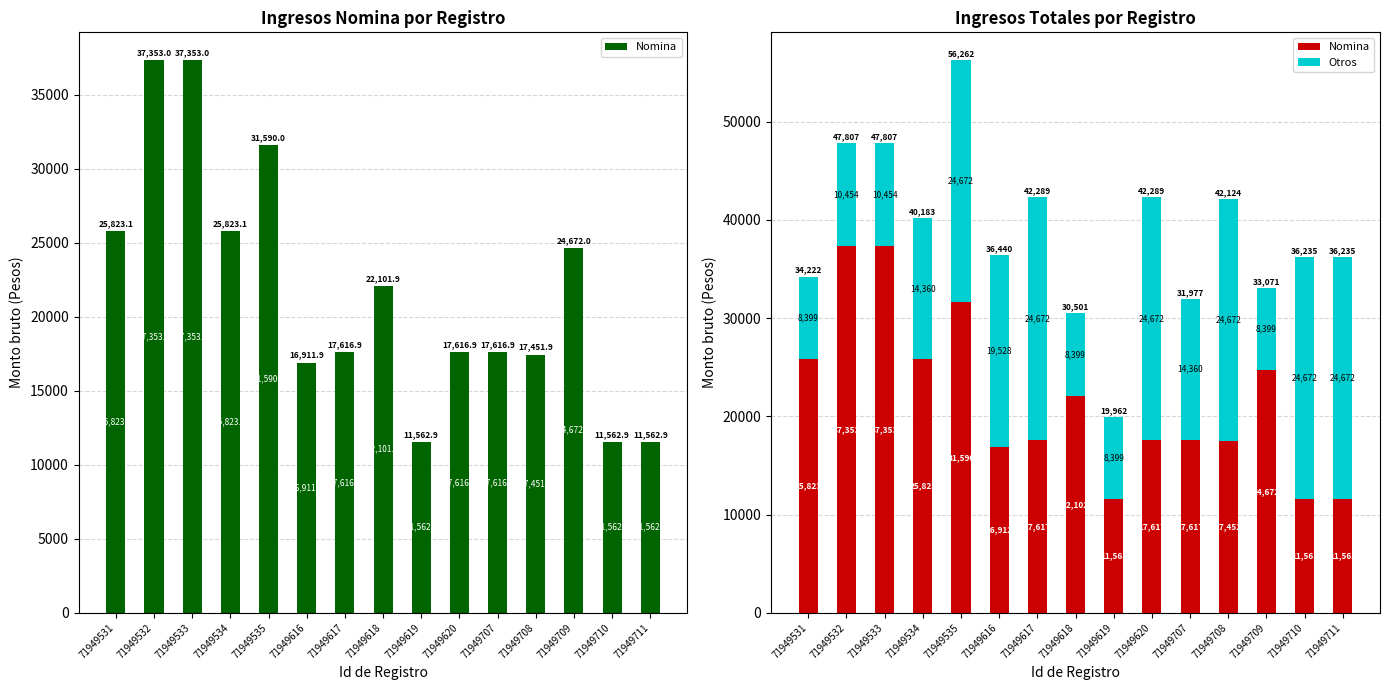

Which series changed the most between 71949532 and 71949707?

Nomina